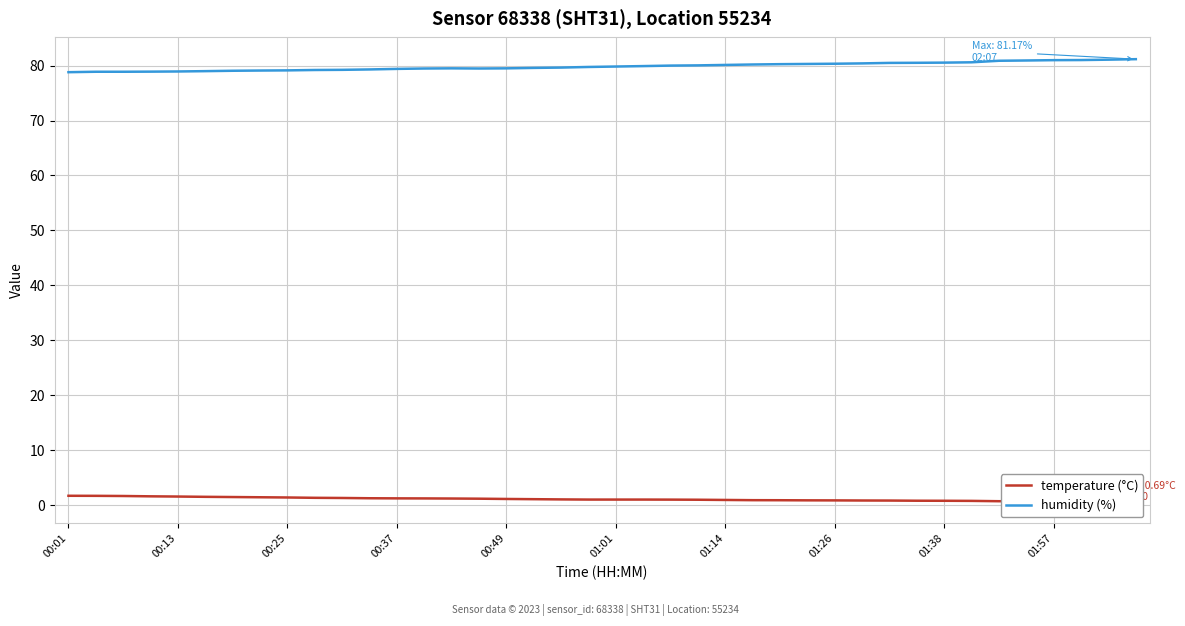

What is the maximum value for humidity (%)?

81.2